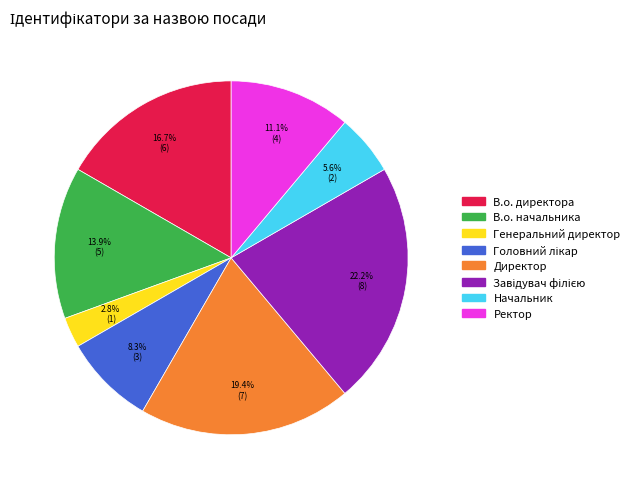

The В.о. директора slice represents 17% of the pie. True or false?

True